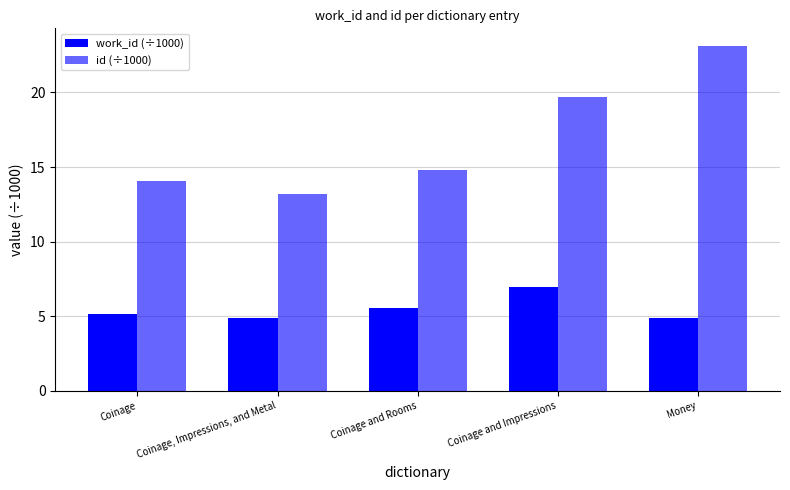

How many categories are shown in the chart?

5